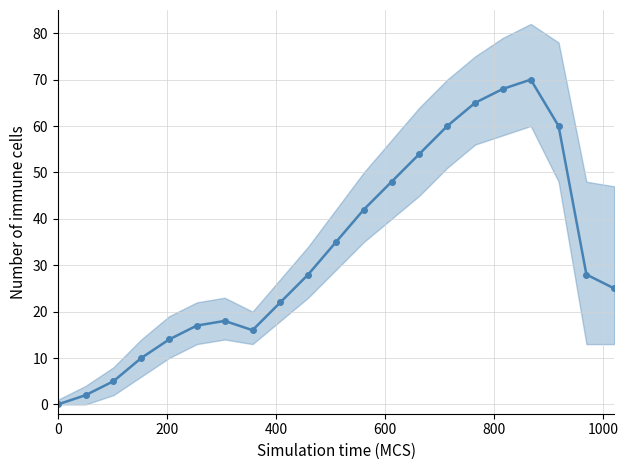

Reading left to right, transcribe all the data shown in this chart.

0	2	5	10	14	17	18	16	22	28	35	42	48	54	60	65	68	70	60	28	25